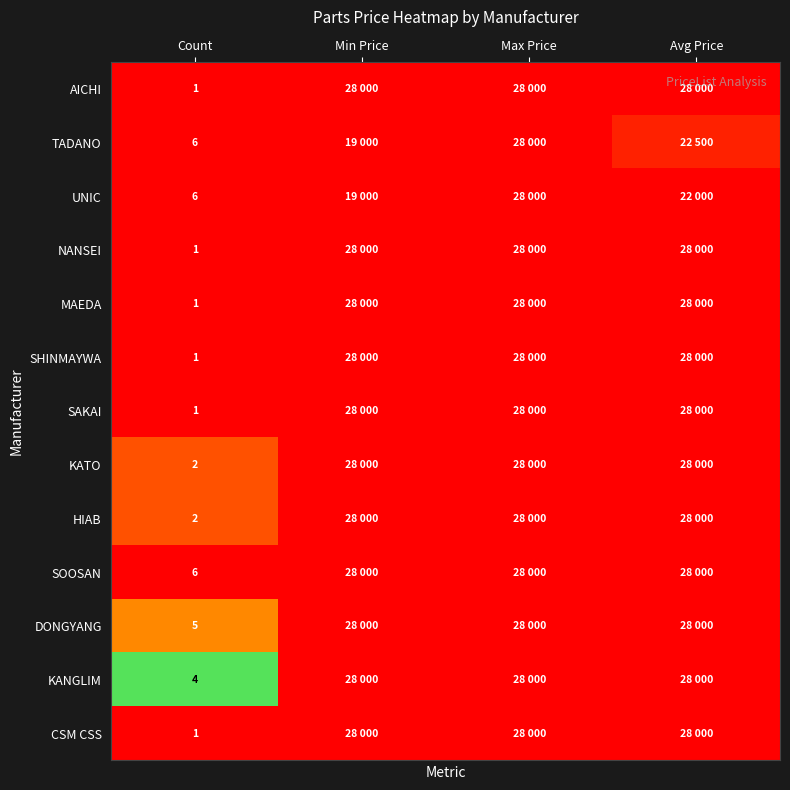

Which category has the highest value in the KANGLIM series?

Min Price